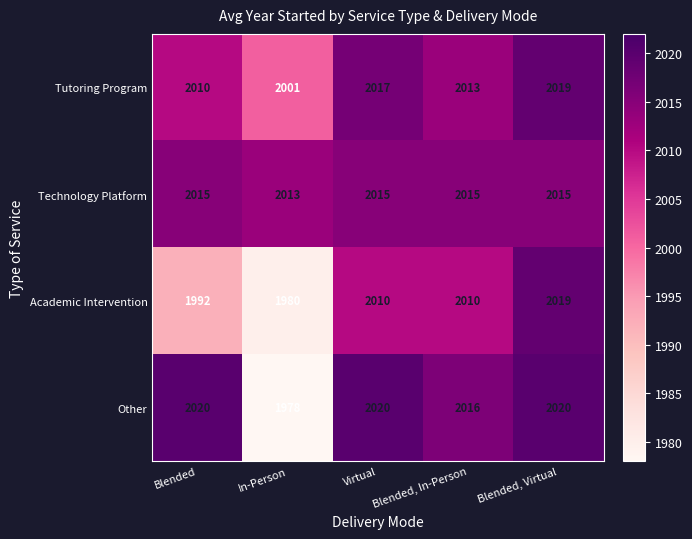

Which series has the widest spread of values?

Other